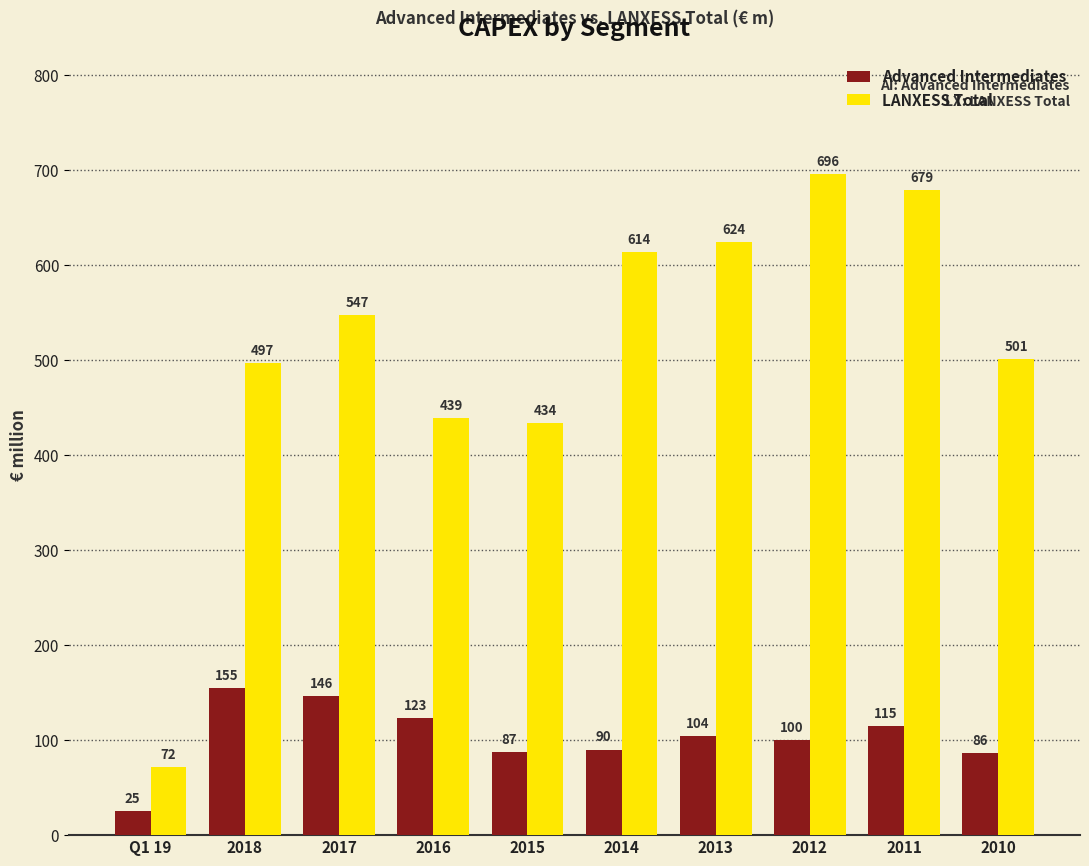

What is the minimum value for LANXESS Total?

72